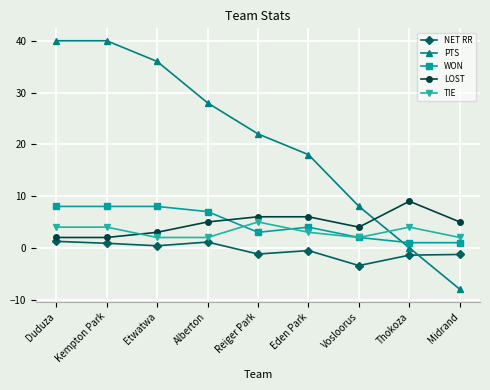

Which series changed the most between Kempton Park and Alberton?

PTS